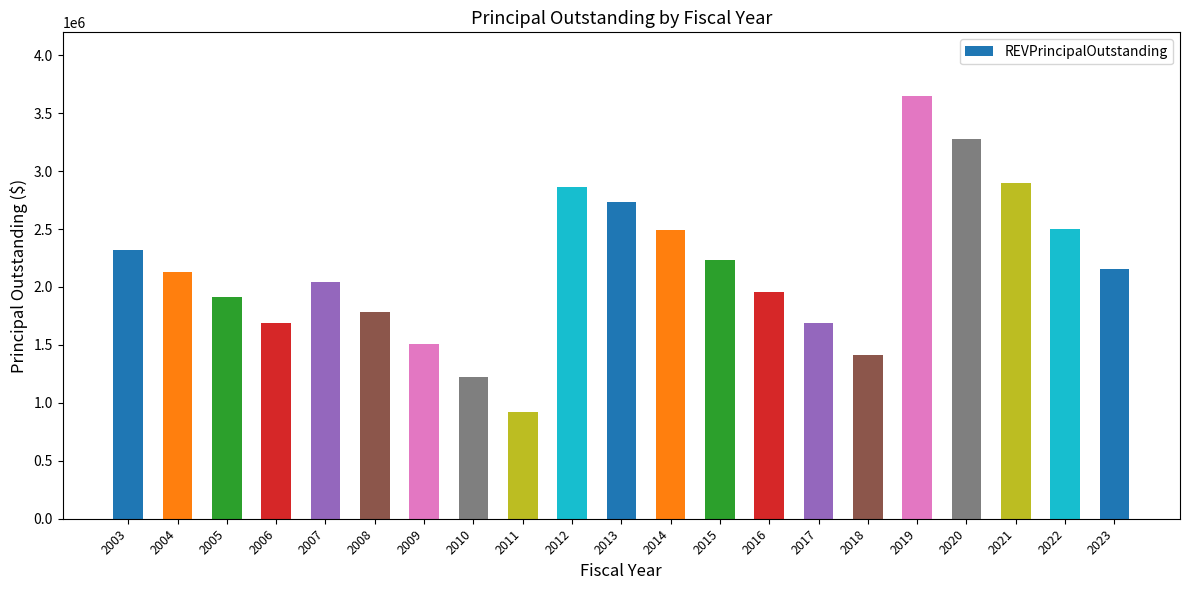

What is the difference between the maximum and minimum values?

2725000